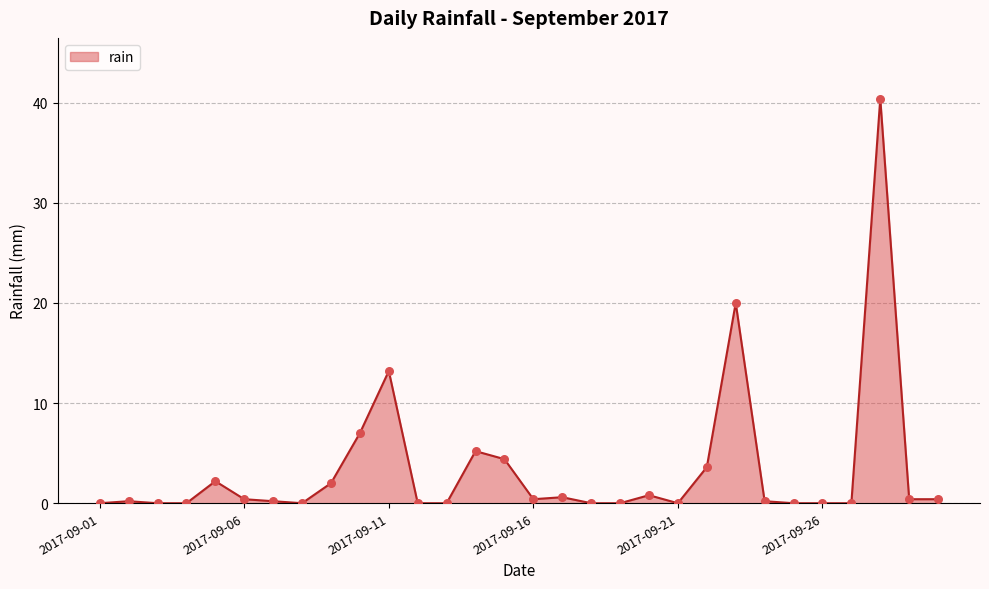

What is the greatest value displayed?

40.4